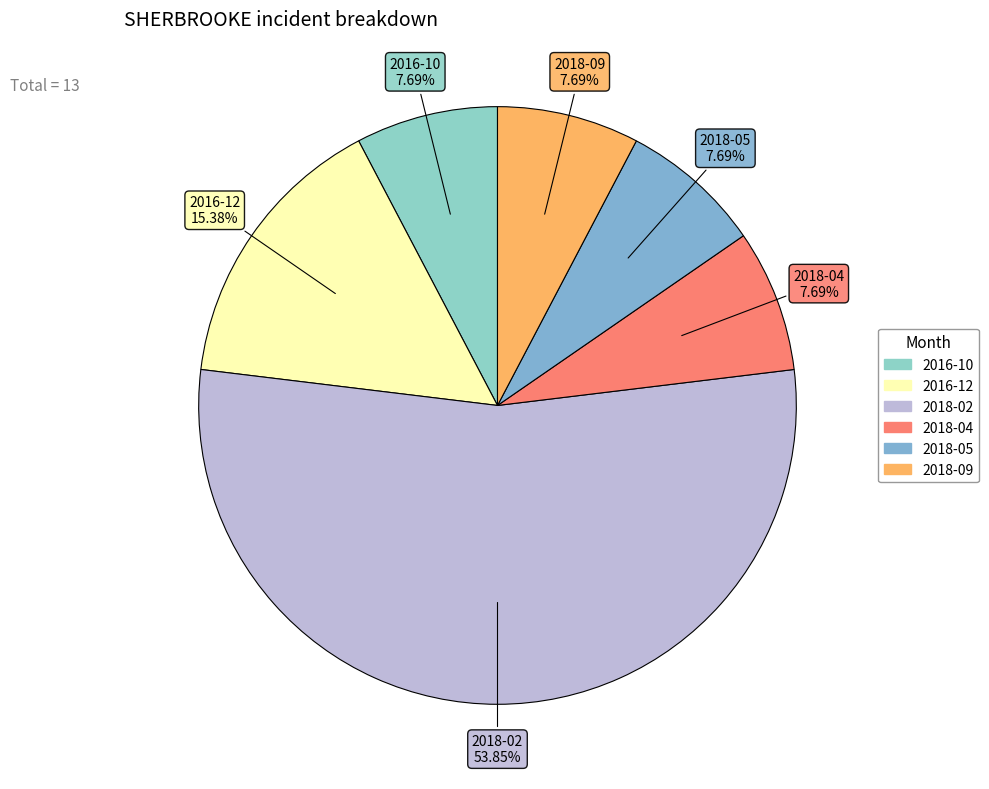

The 2016-12 slice represents 21% of the pie. True or false?

False